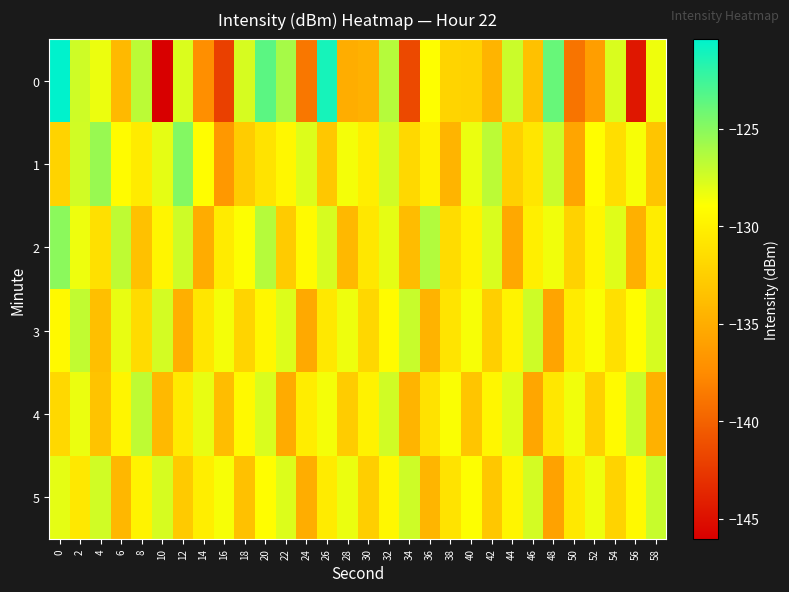

Which series has the largest total across all categories?

1